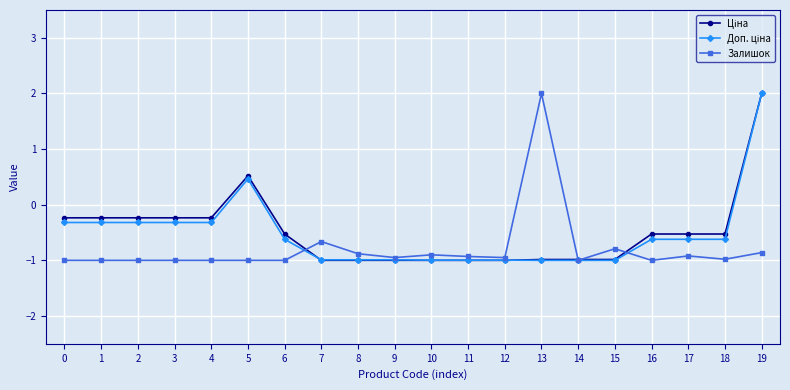

True or false: Залишок has more than 0 points higher than both neighbors.

True